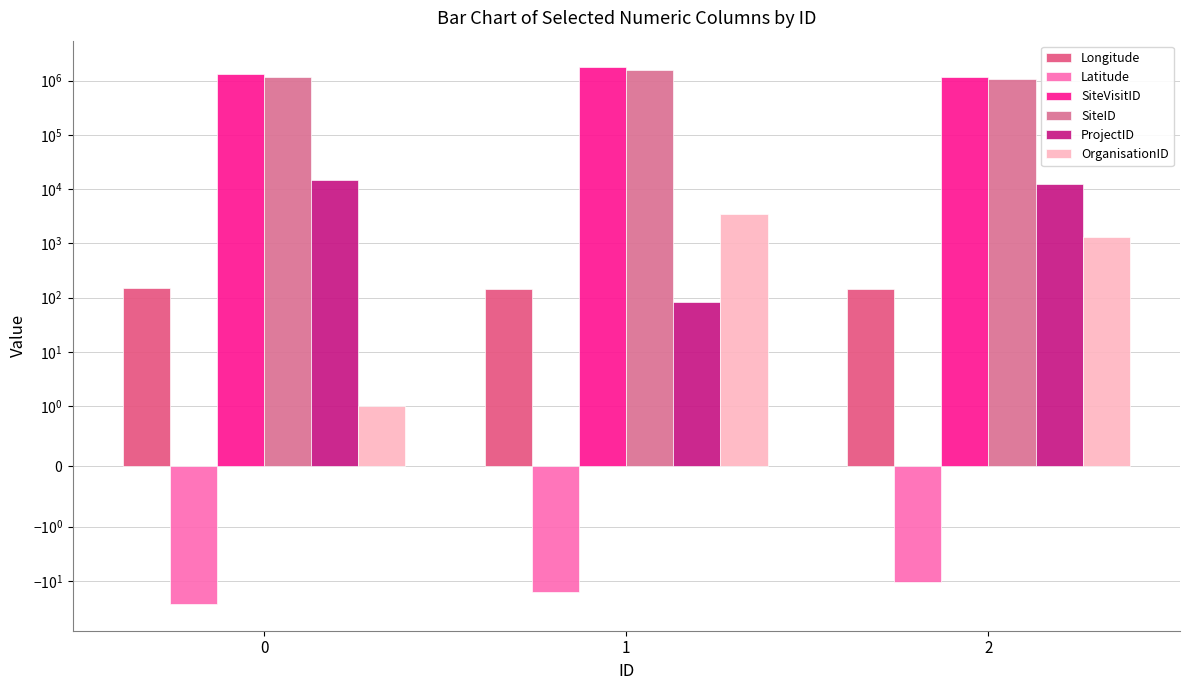

Between 0 and 2, which series saw the biggest shift?

SiteVisitID